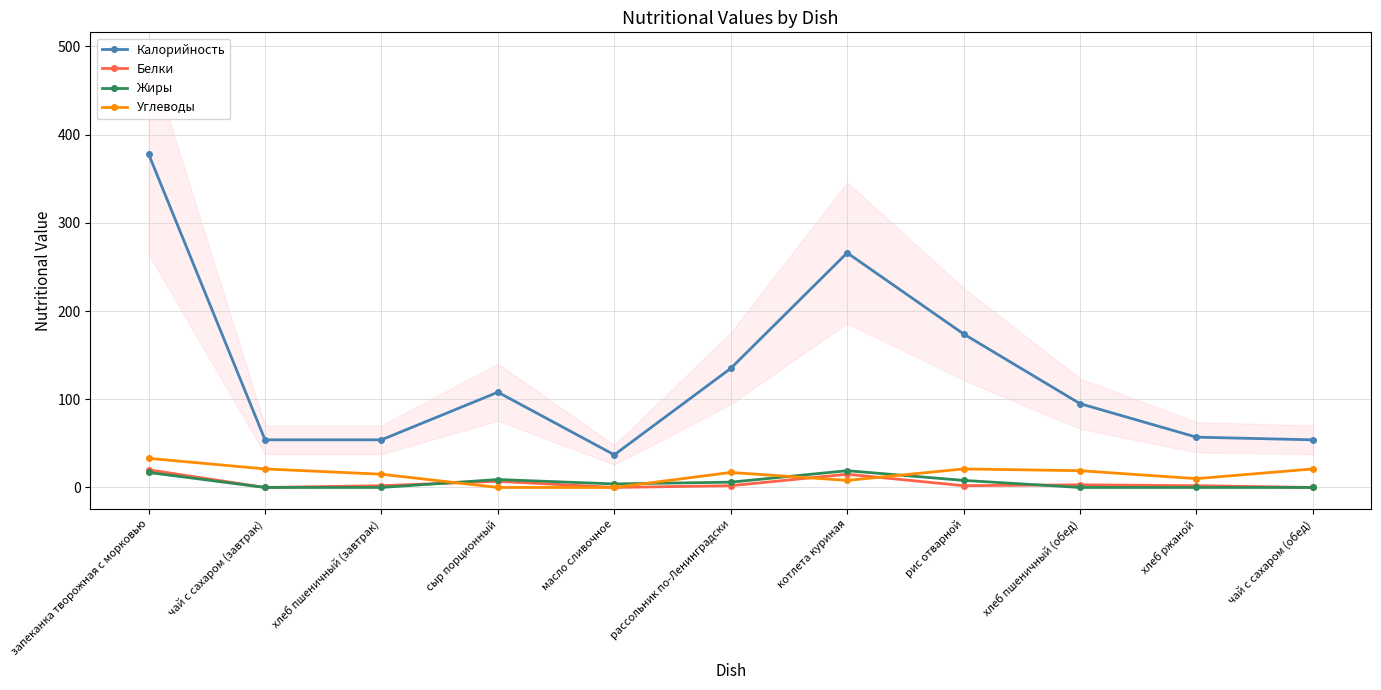

The value of Белки at сыр порционный is 11. True or false?

False